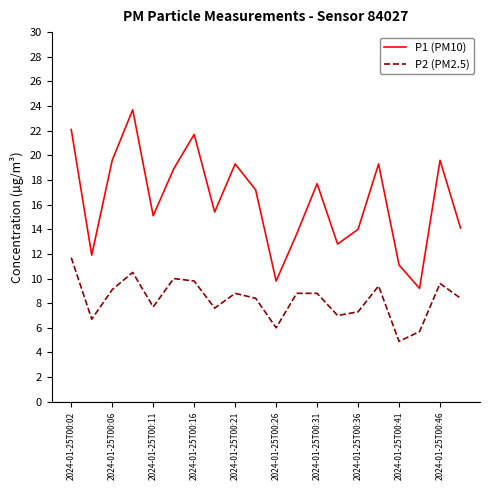

Rank the series by their average value, from lowest to highest.

P2 (PM2.5), P1 (PM10)